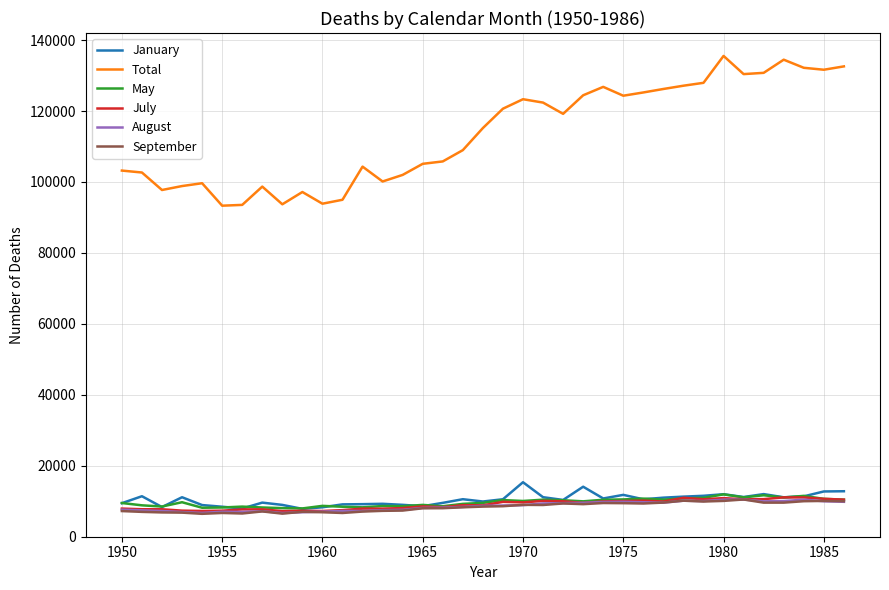

True or false: Total and September intersect in this chart.

False